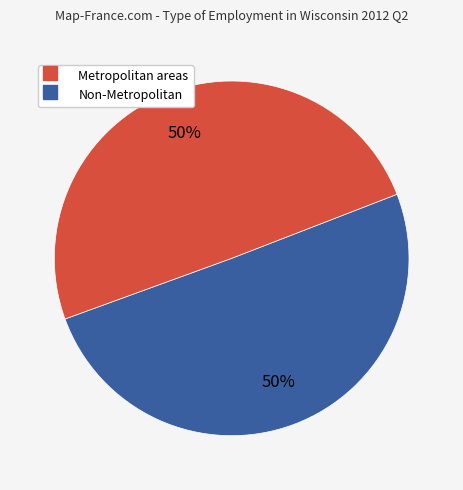

To the nearest percent, what is the average slice percentage?

50%